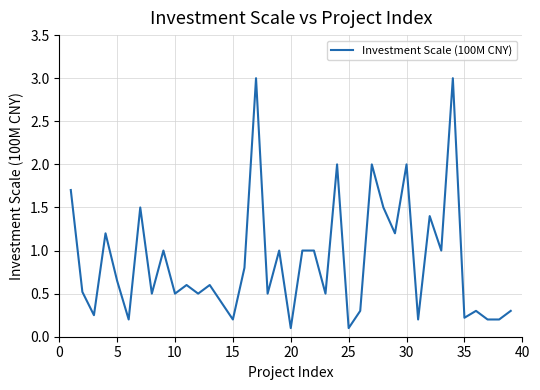

True or false: the data has more than 2 interior local peaks.

True